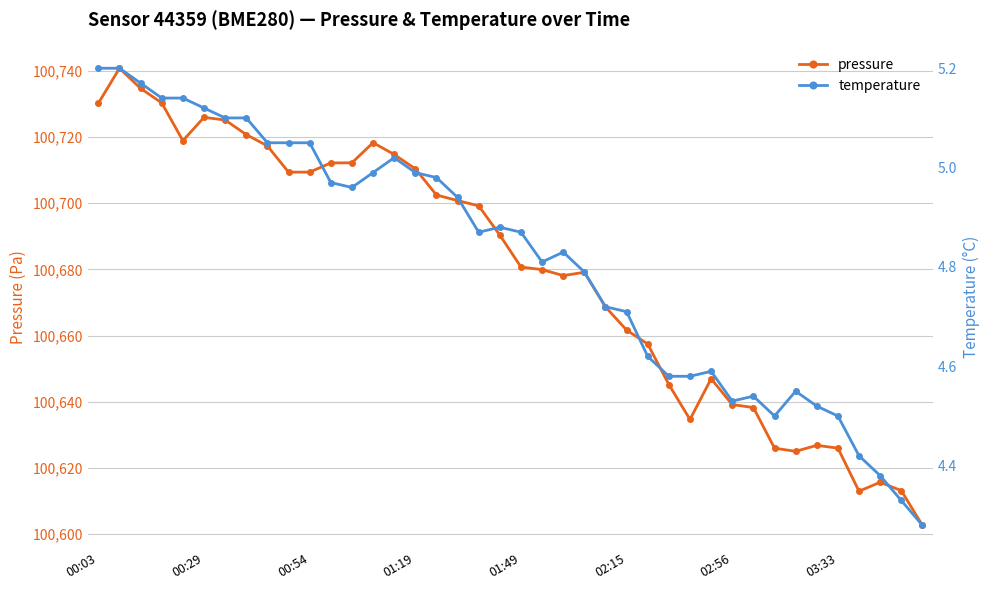

How many series are shown in this chart?

2